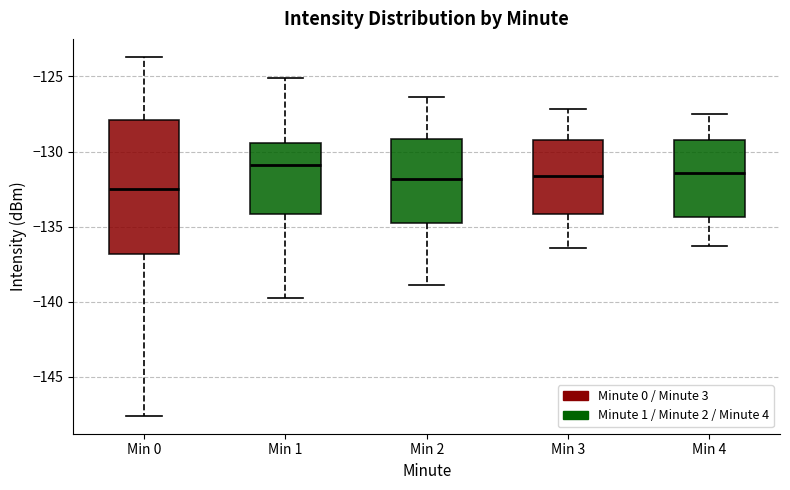

Reading left to right, transcribe this box plot: for each box, give where its median line is, the range the box spans, and where its two whiskers end, as read against the y-axis. The values are not printed on the chart, so give them approximately, as read against the axis.

Min 0: median -132.5, box -137.0 to -128.0, whiskers -147.5 to -123.5
Min 1: median -131.0, box -134.0 to -129.5, whiskers -139.5 to -125.0
Min 2: median -132.0, box -134.5 to -129.0, whiskers -139.0 to -126.5
Min 3: median -131.5, box -134.0 to -129.0, whiskers -136.5 to -127.0
Min 4: median -131.5, box -134.5 to -129.0, whiskers -136.5 to -127.5